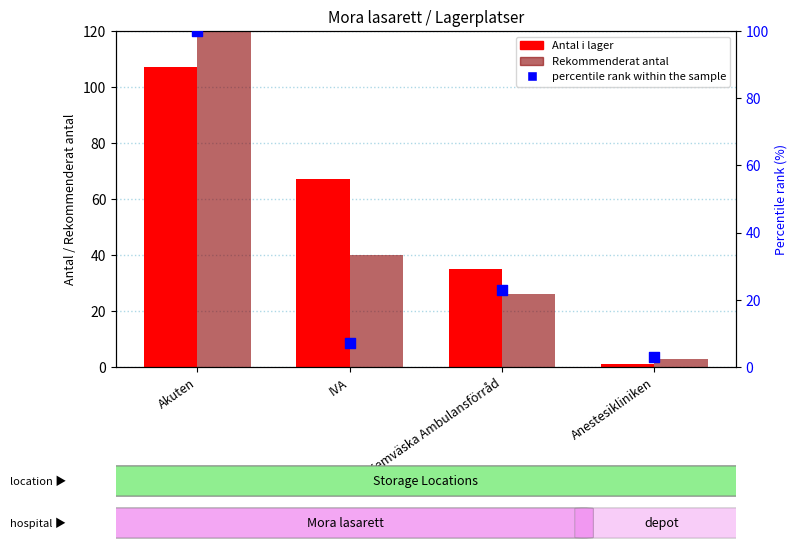

Which series reaches the minimum Y coordinate?

Antal i lager